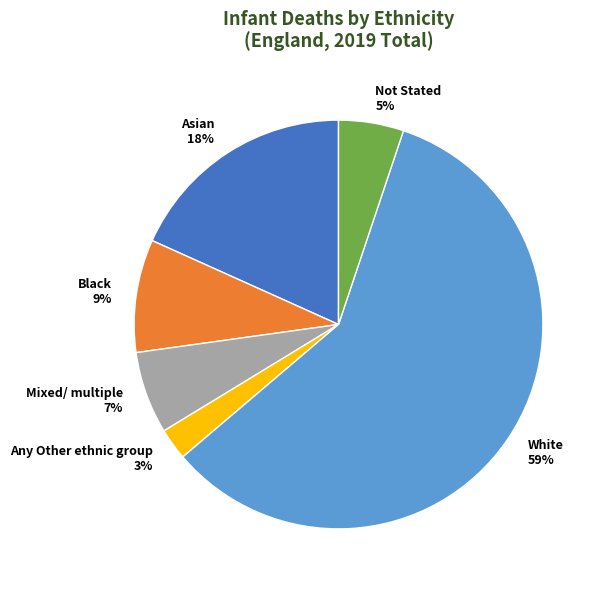

What percentage is the Mixed/ multiple slice, to the nearest percent?

7%